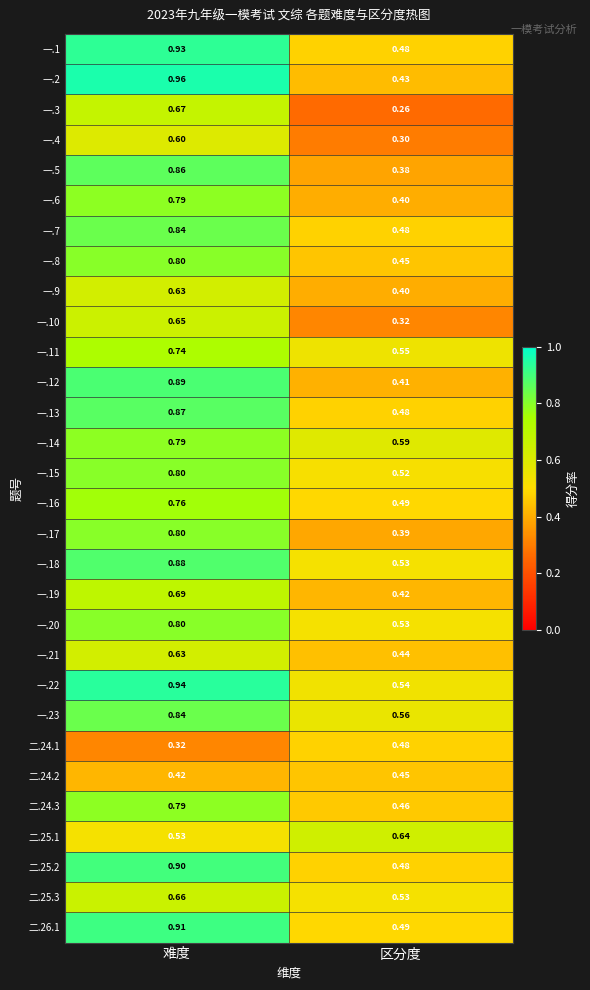

Which series has the largest range (max minus min)?

一.2